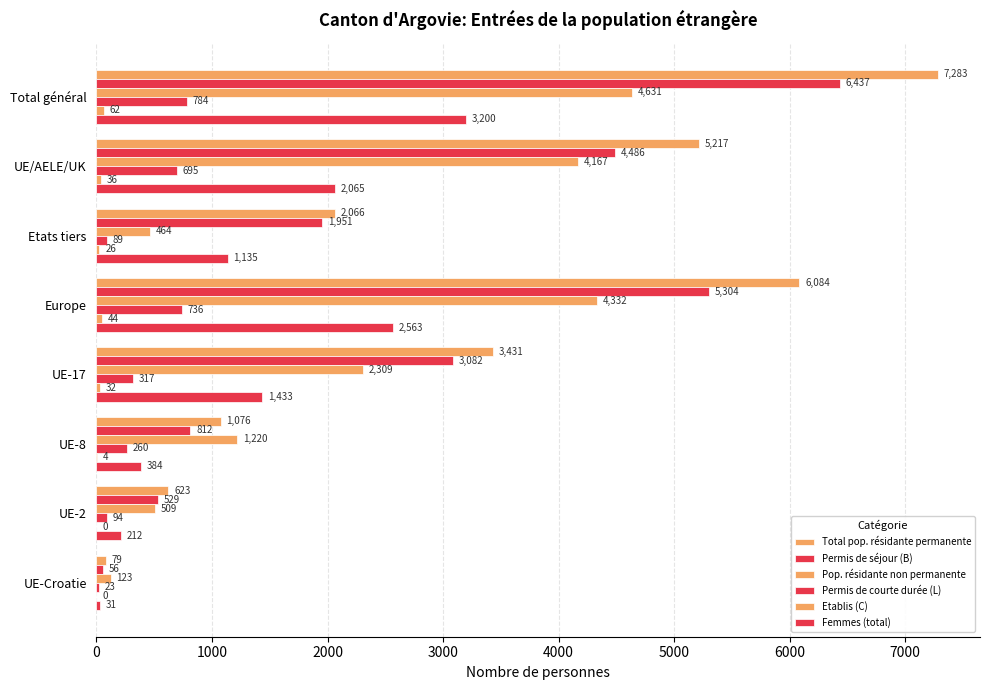

Count the number of categories in the chart.

8